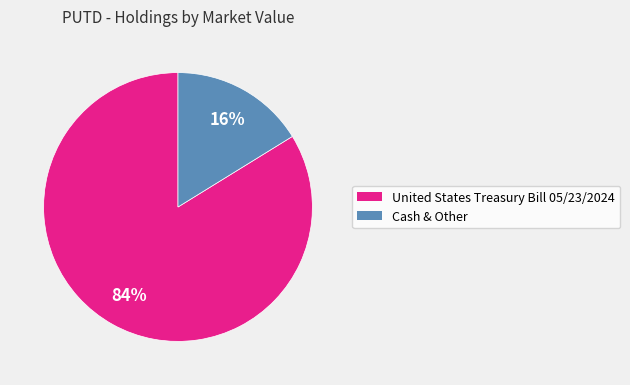

To the nearest percent, what is the difference between the largest and smallest slice percentages?

68%